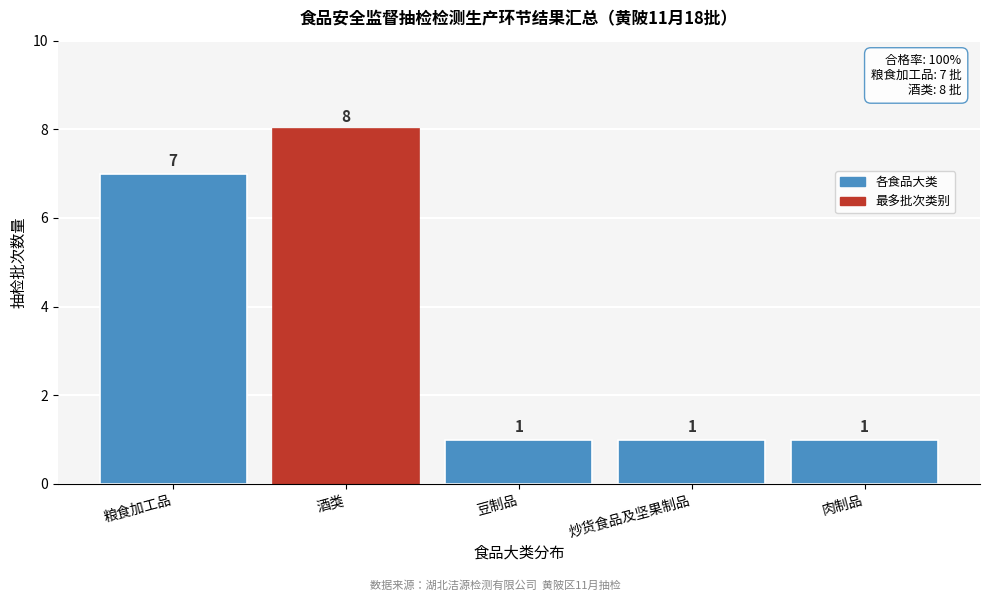

Reading left to right, transcribe all the data shown in this chart.

粮食加工品=7	酒类=8	豆制品=1	炒货食品及坚果制品=1	肉制品=1